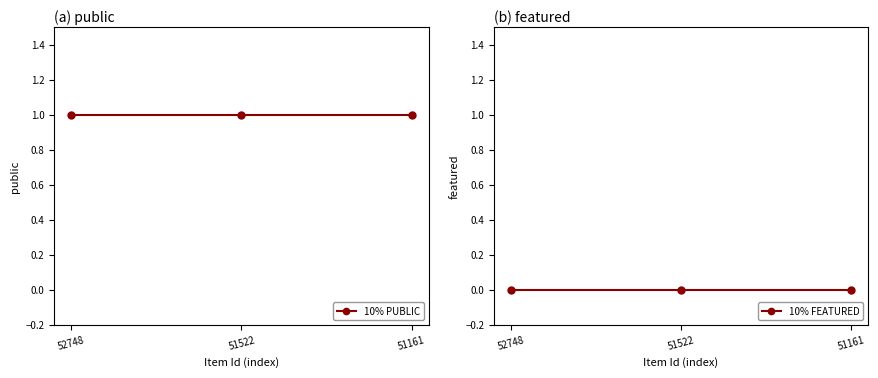

Reading left to right, what are all the values shown in this chart?

10% PUBLIC: 52748=1	51522=1	51161=1
10% FEATURED: 52748=0	51522=0	51161=0